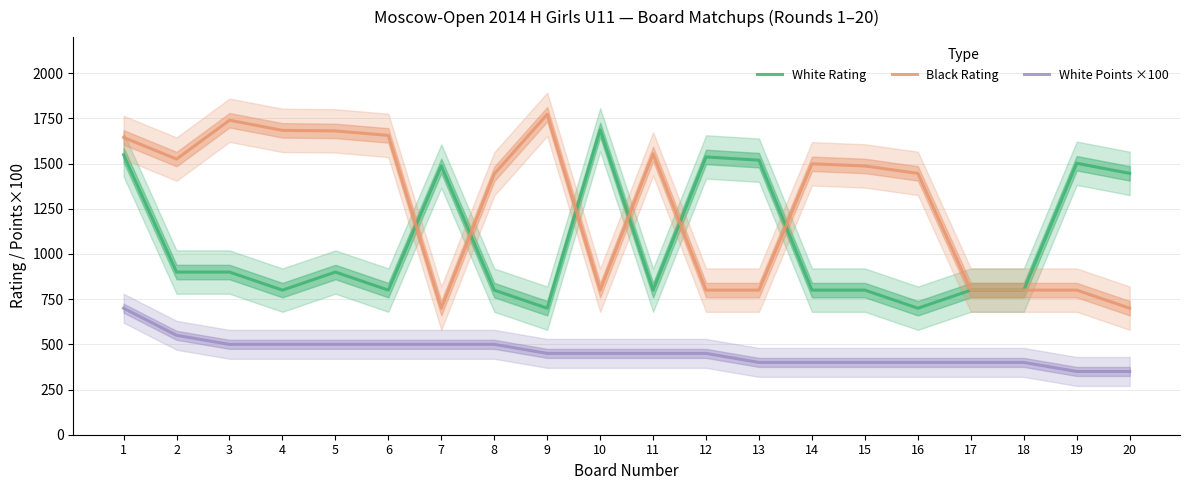

Which series ends up on top after the final intersection of Black Rating and White Rating?

Black Rating